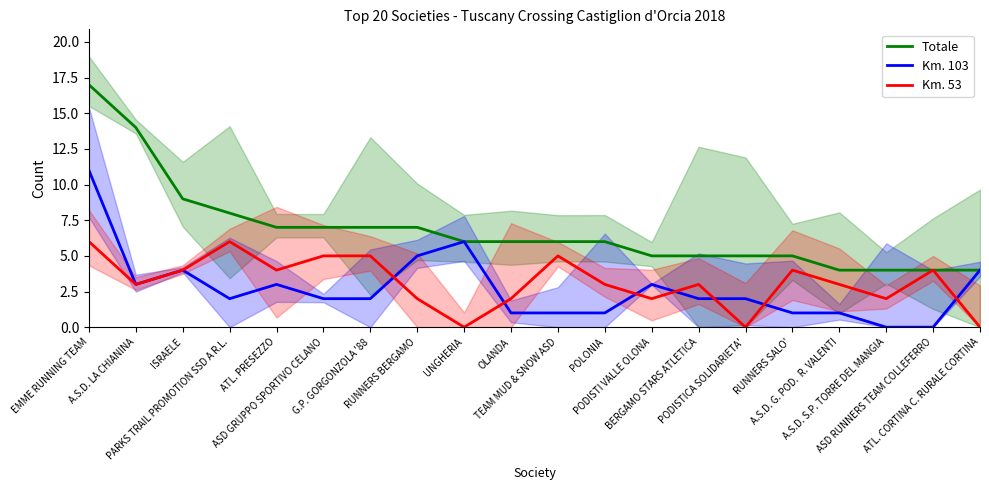

What is the spread (max minus min) of values at A.S.D. S.P. TORRE DEL MANGIA?

4